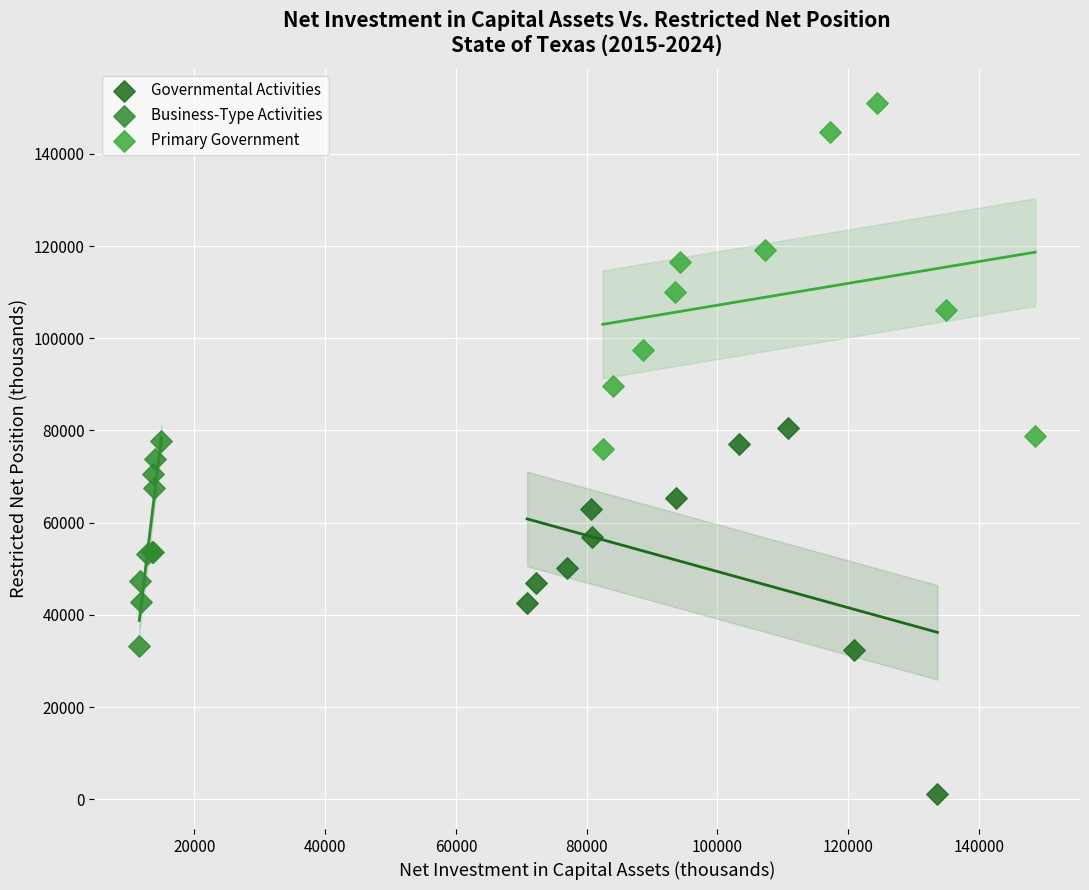

Which series contains the lowest Y value?

Governmental Activities